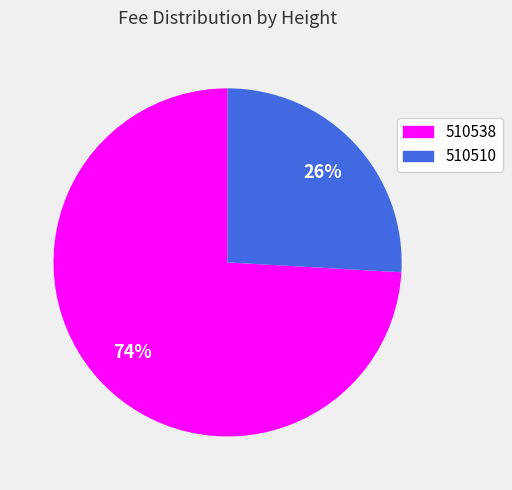

To the nearest percent, what portion does 510538 represent?

74%